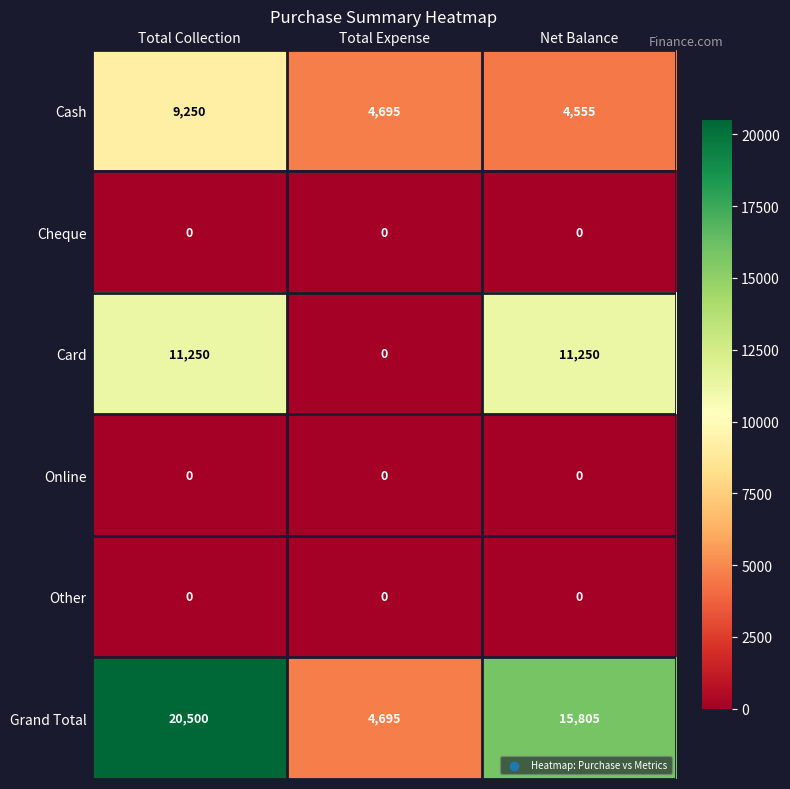

At how many categories does at least one series exceed 2449?

3